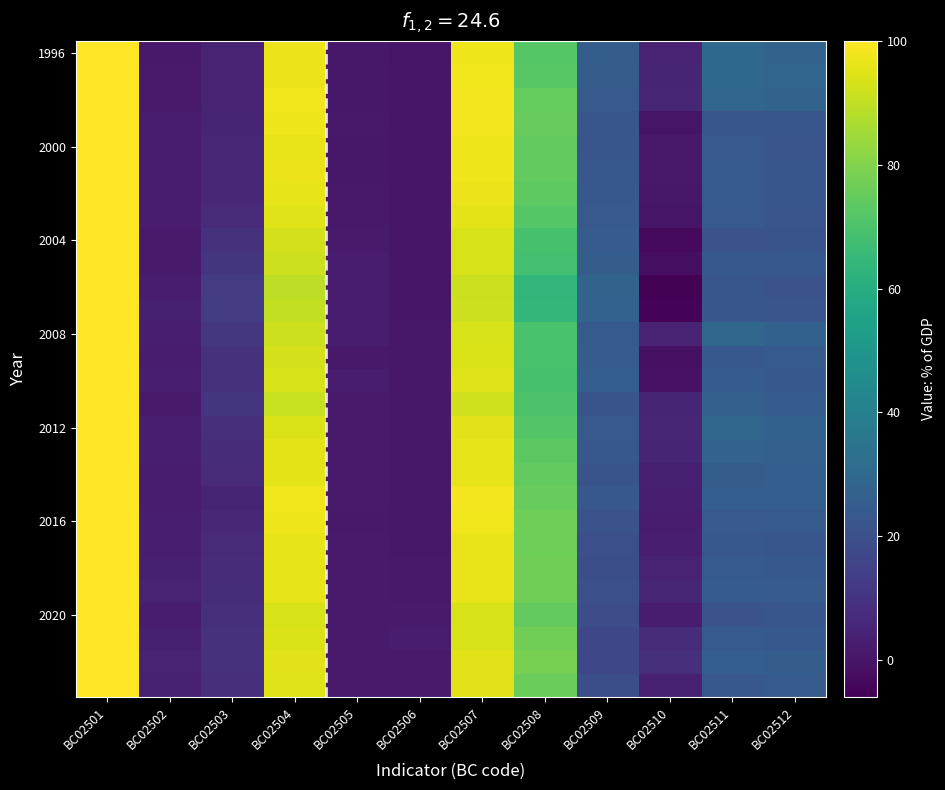

At which category is the sum across all series the highest?

BC02501